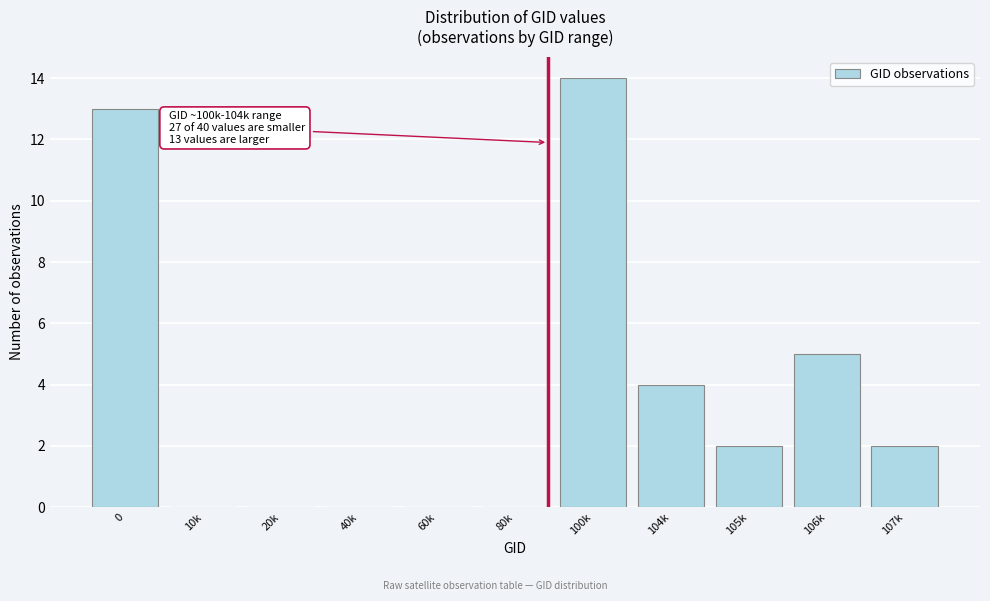

Reading left to right, what are all the values shown in this chart?

0=13	10k=0	20k=0	40k=0	60k=0	80k=0	100k=14	104k=4	105k=2	106k=5	107k=2